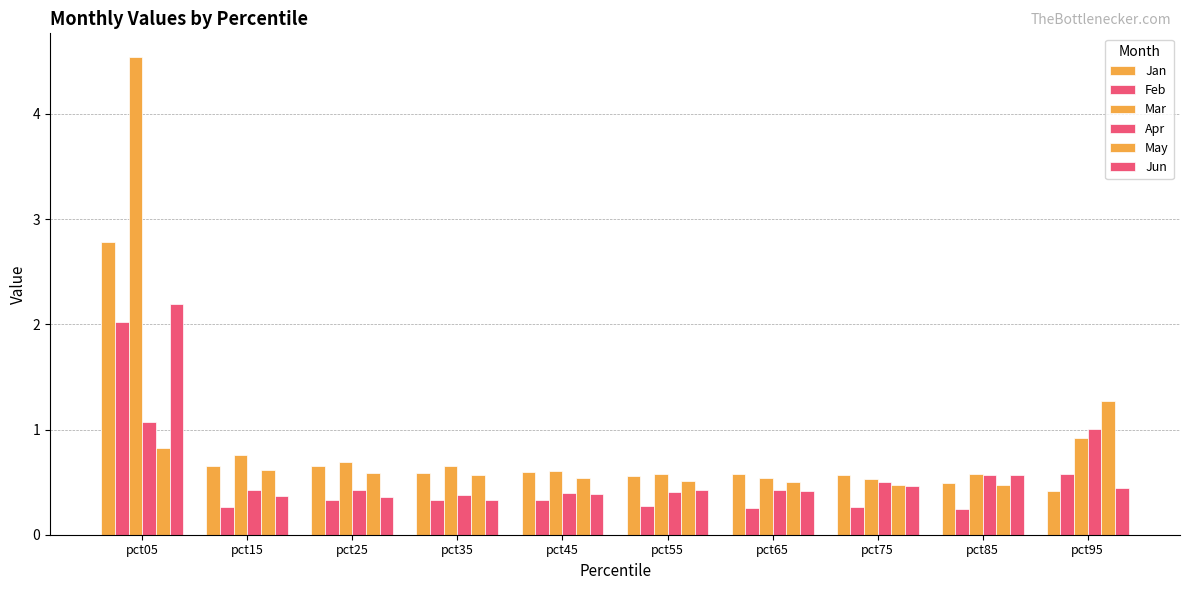

Which series changed the most between pct25 and pct95?

May